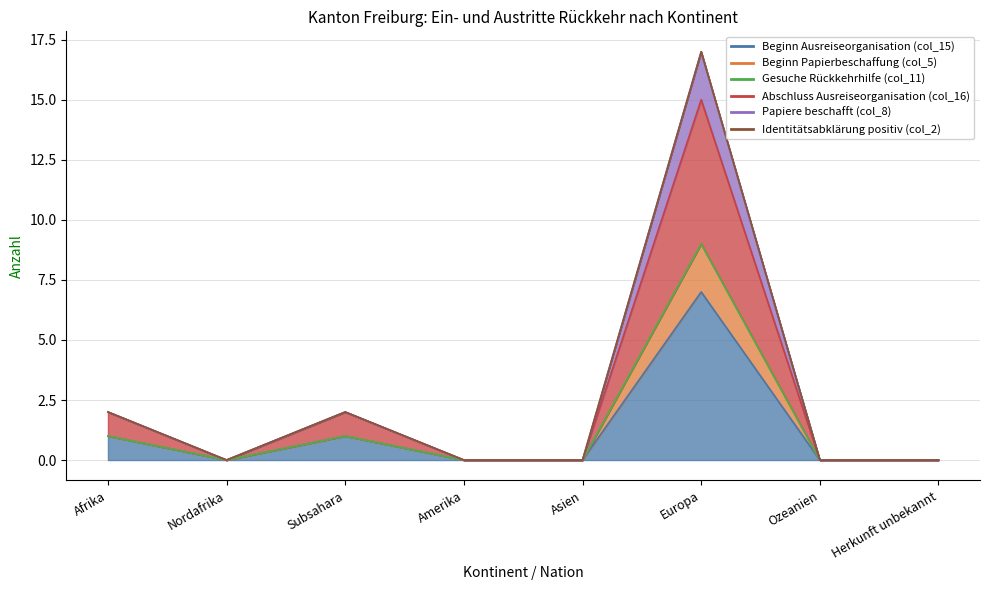

Which category has the highest value across all series?

Europa